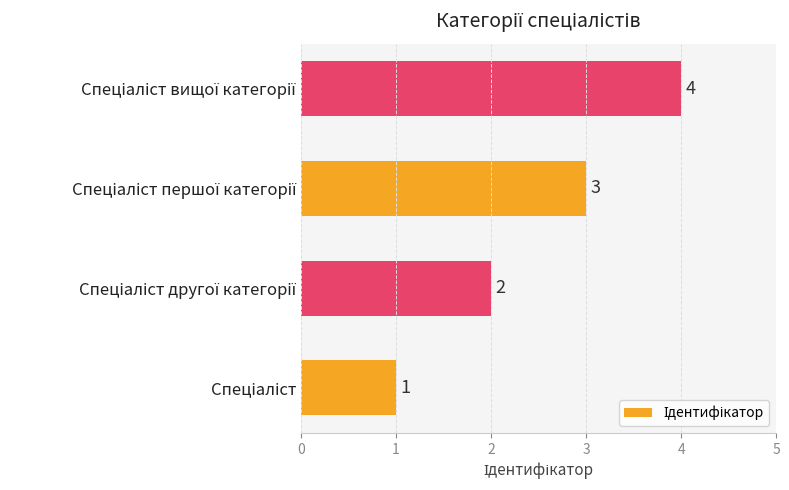

Does the chart contain stacked bars?

No